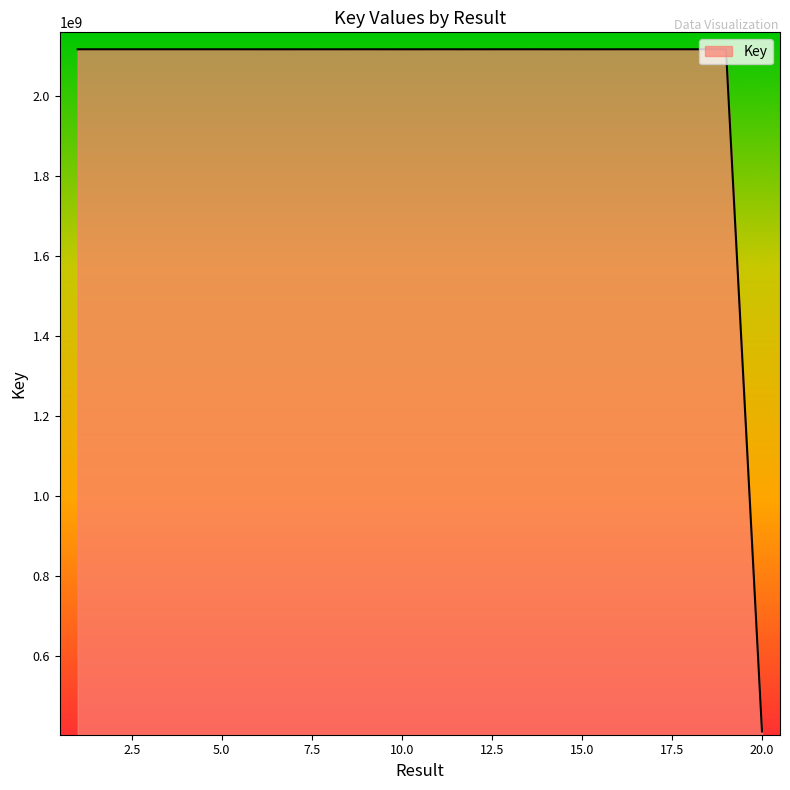

What is the smallest value displayed?

412506792